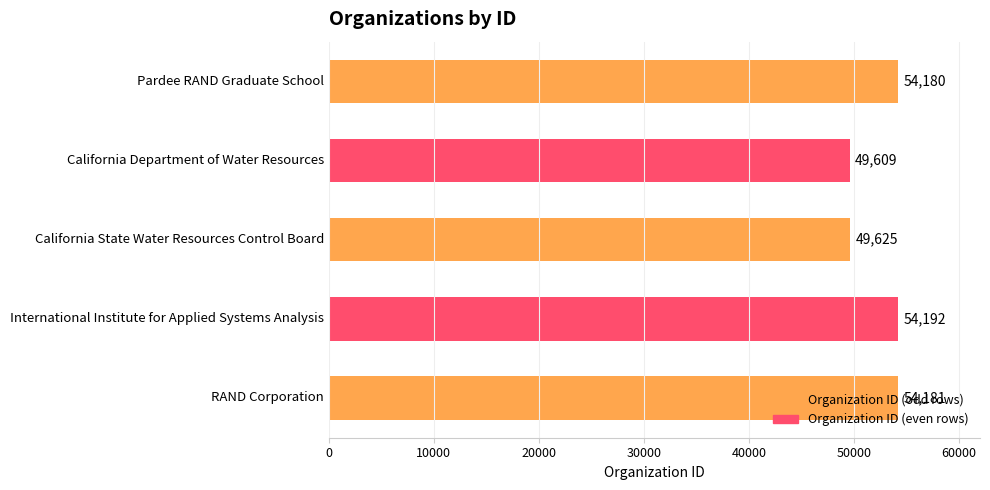

What is the approximate value at Pardee RAND Graduate School?

54180